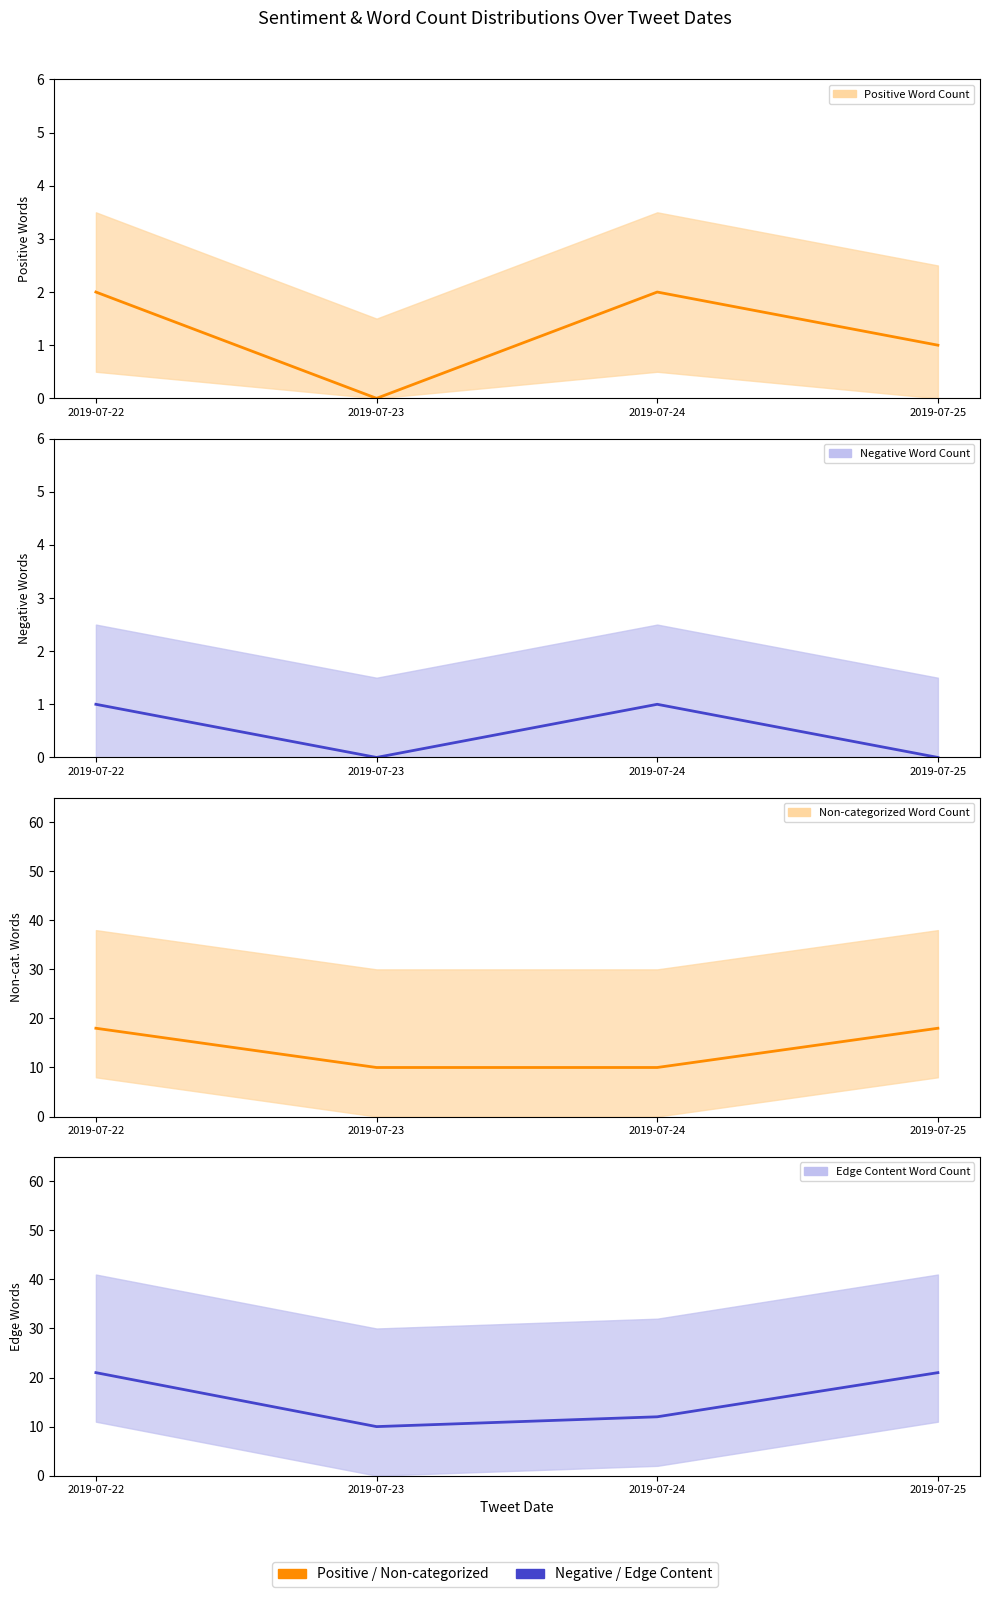

How many distinct data groups are displayed?

4